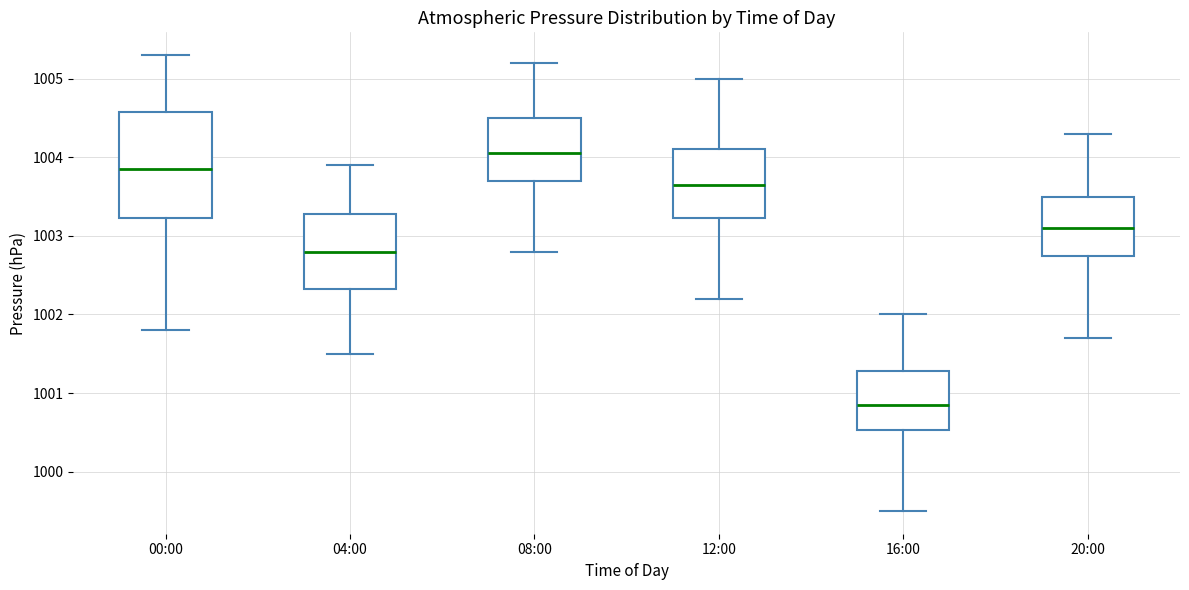

Which box's median line is the lowest?

16:00